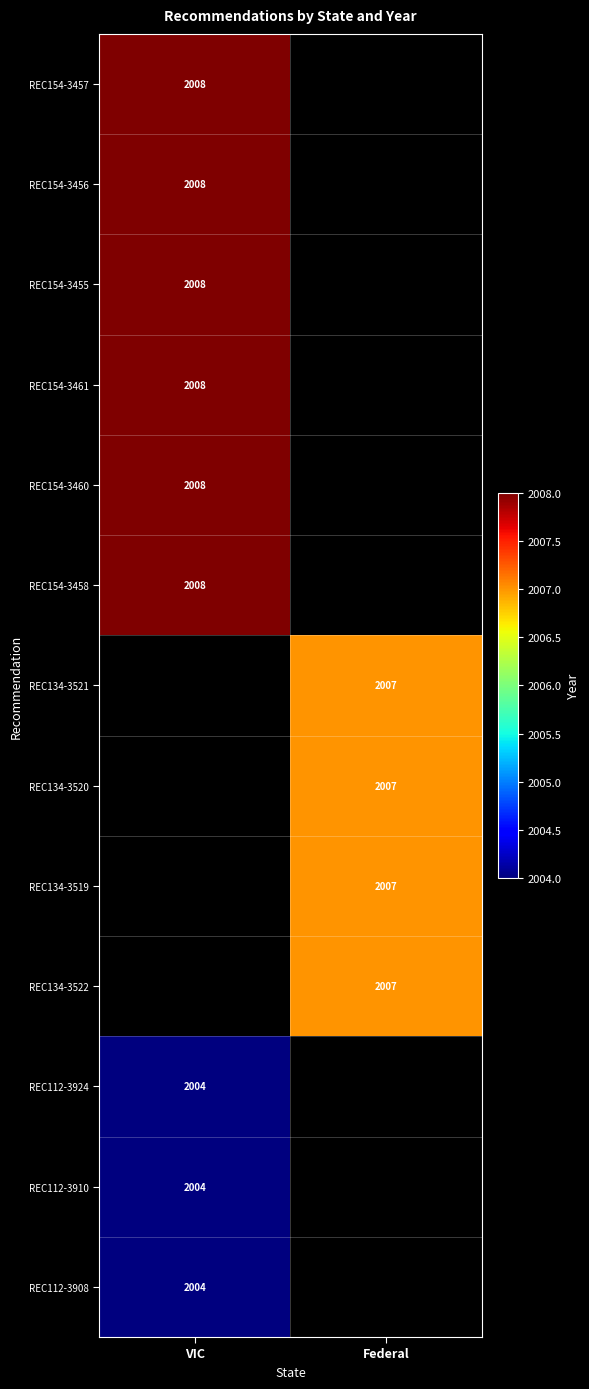

True or false: REC154-3455 has a value of 642 at VIC.

False